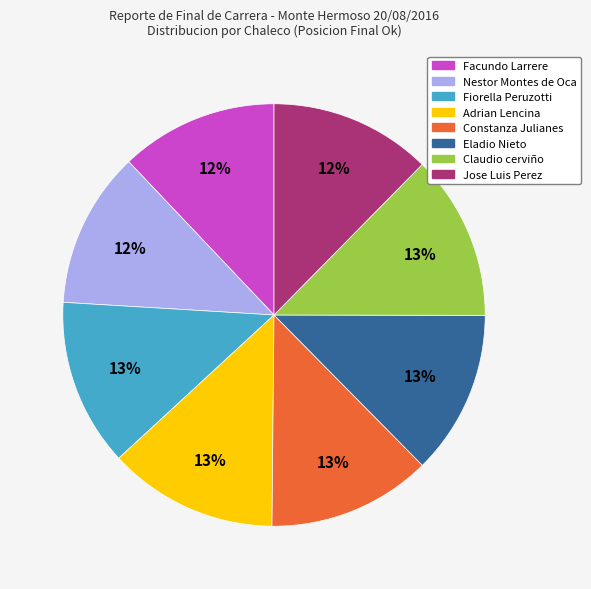

True or false: Jose Luis Perez accounts for 12% of the total.

True